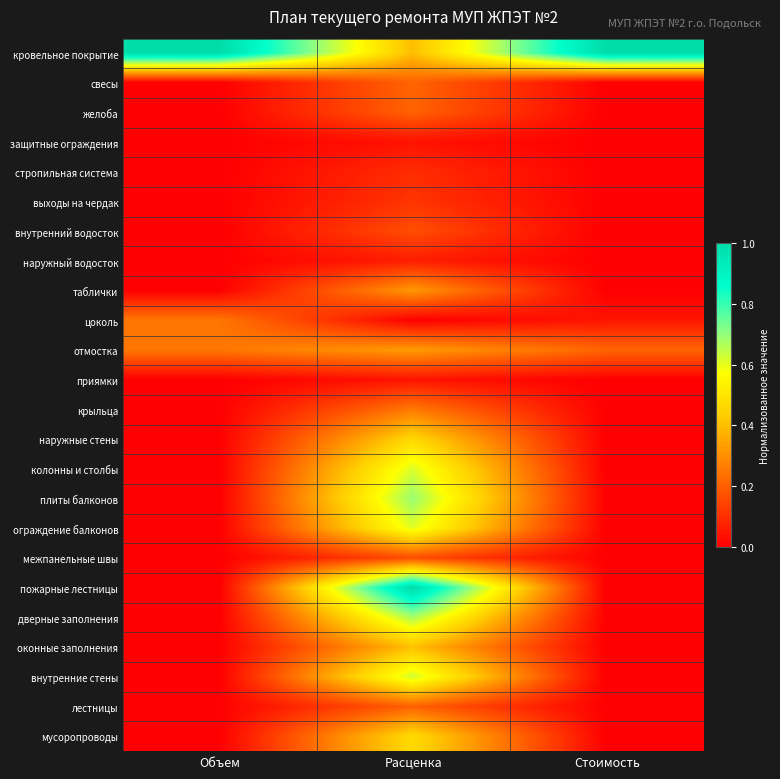

What is the difference between the highest and lowest values at Расценка?

1.0